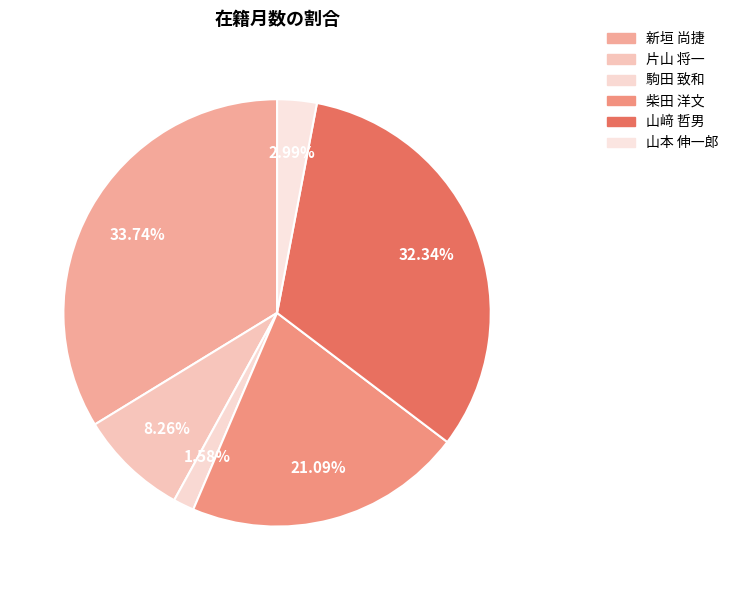

Which category has the biggest portion of the pie?

新垣 尚捷